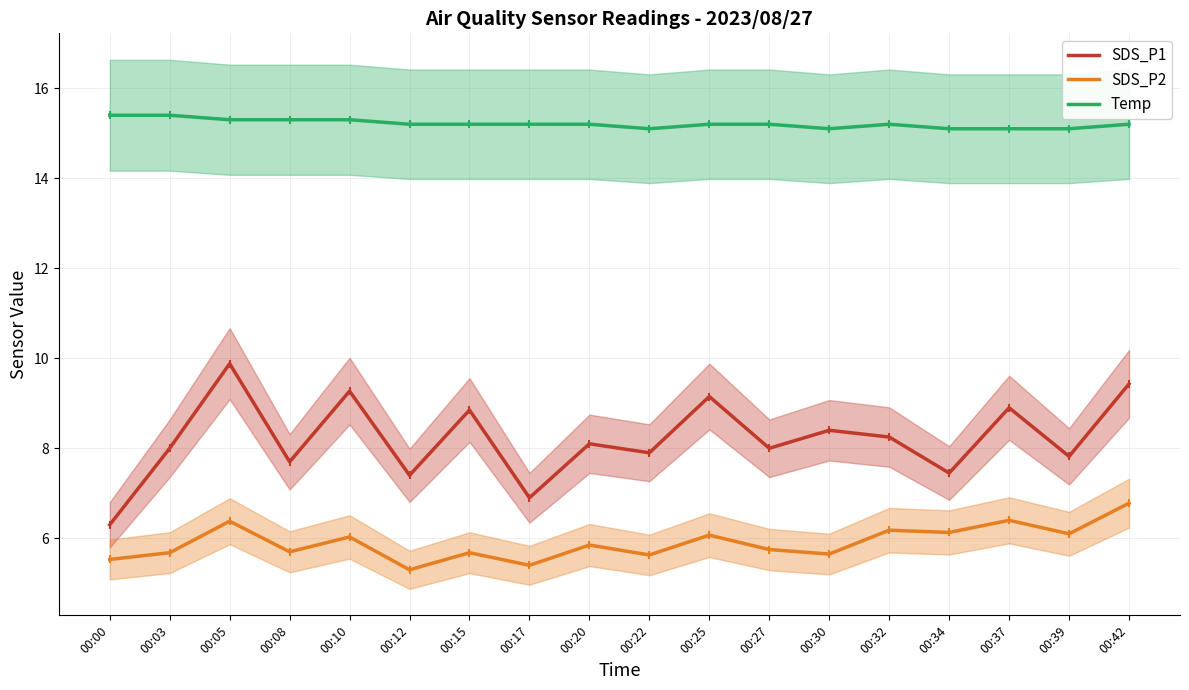

How many categories are shown in the chart?

18